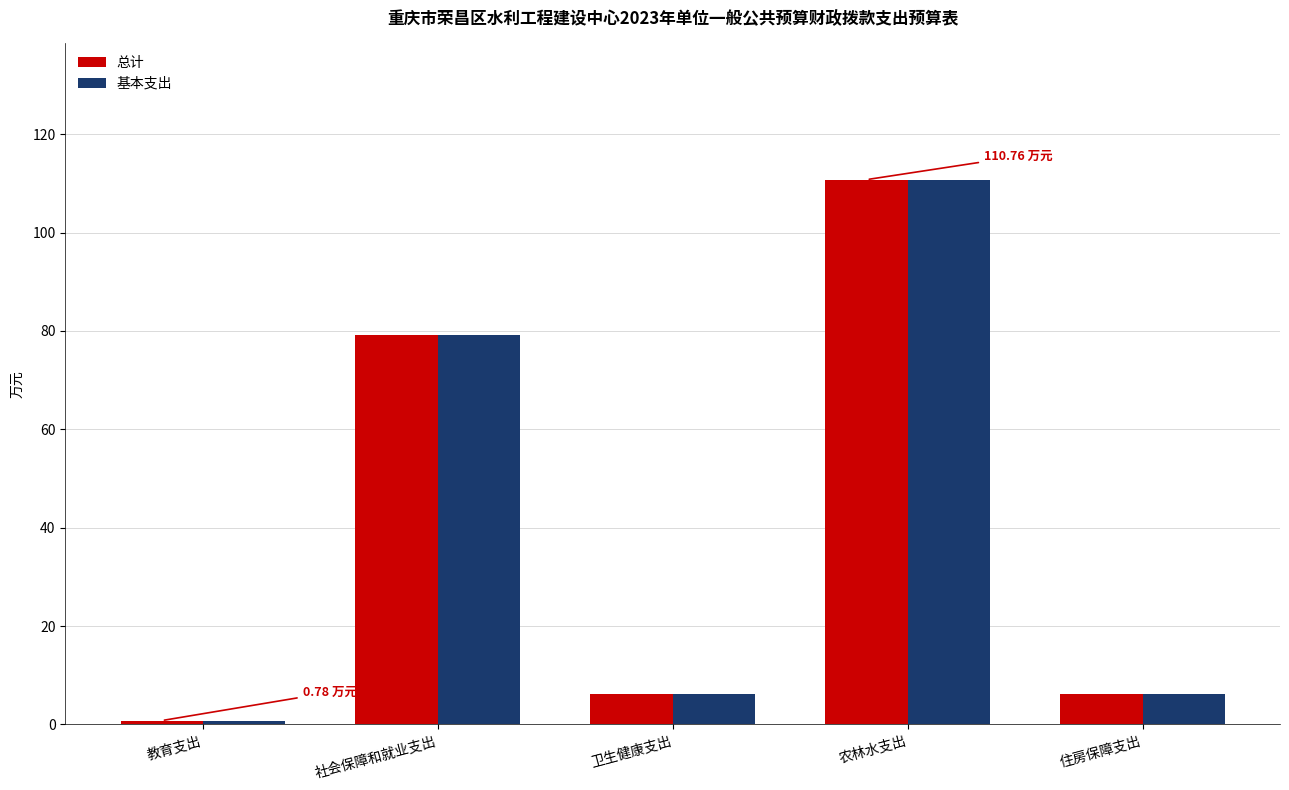

At which label does 总计 reach its minimum?

教育支出